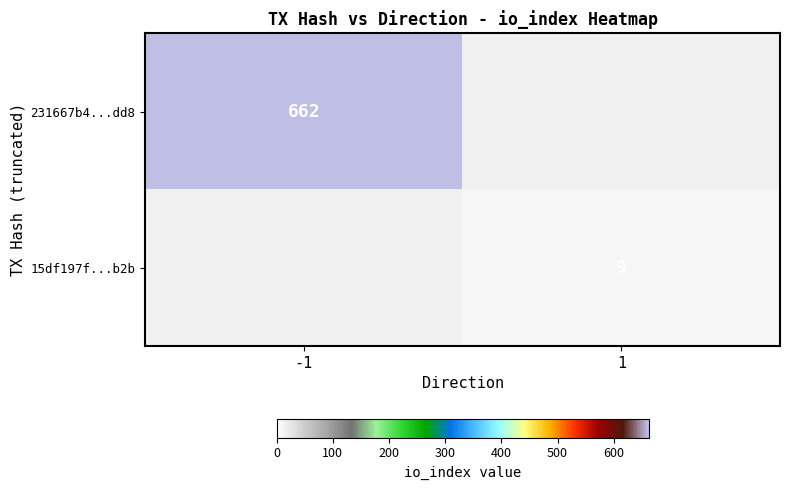

True or false: 15df197f...b2b has a value of 9 at 1.

True